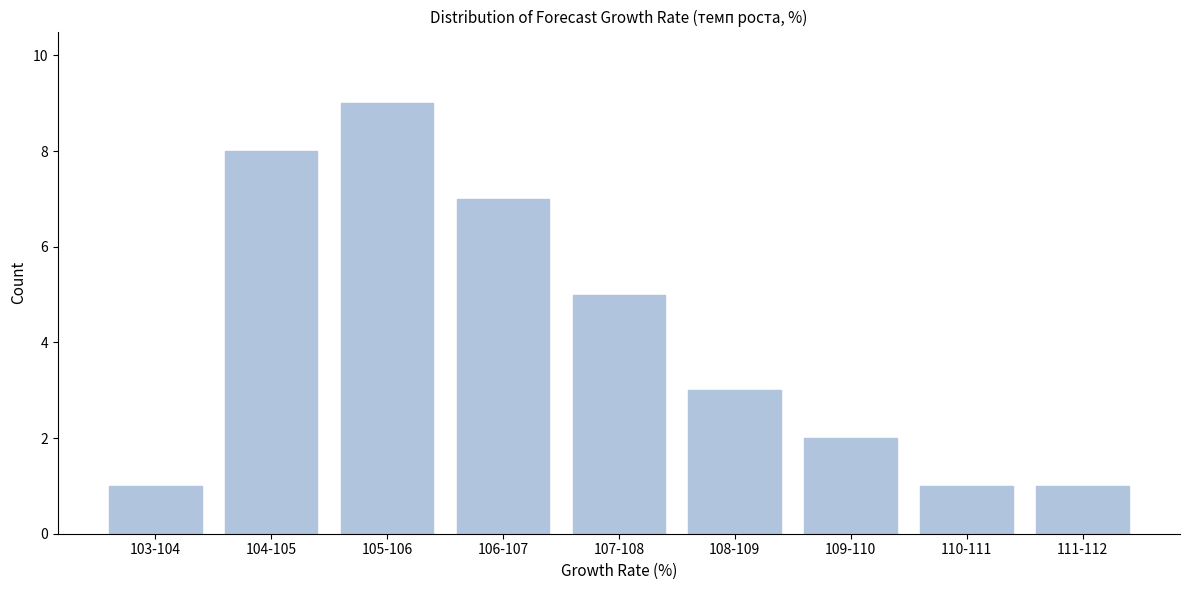

Reading left to right, list all the values displayed in this chart.

1	8	9	7	5	3	2	1	1